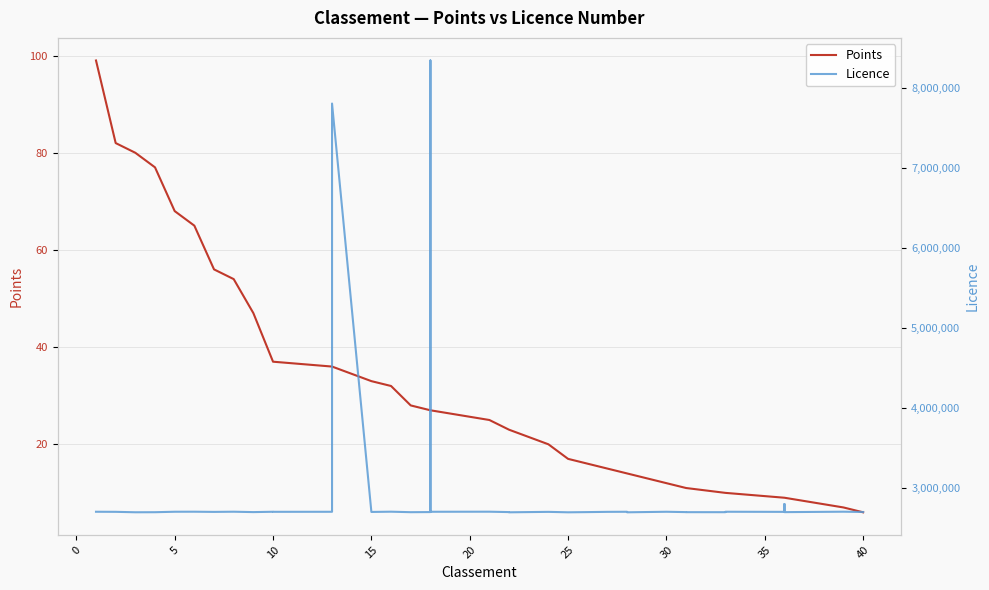

At how many categories does at least one series exceed 7600866?

2